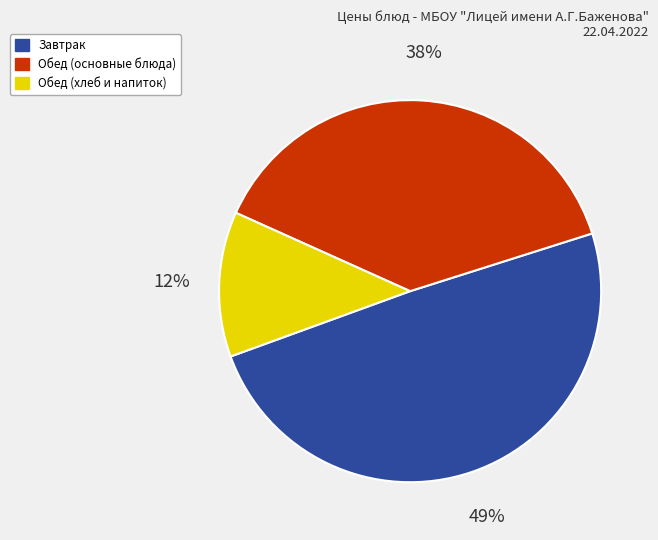

Count the number of slices in the pie.

3